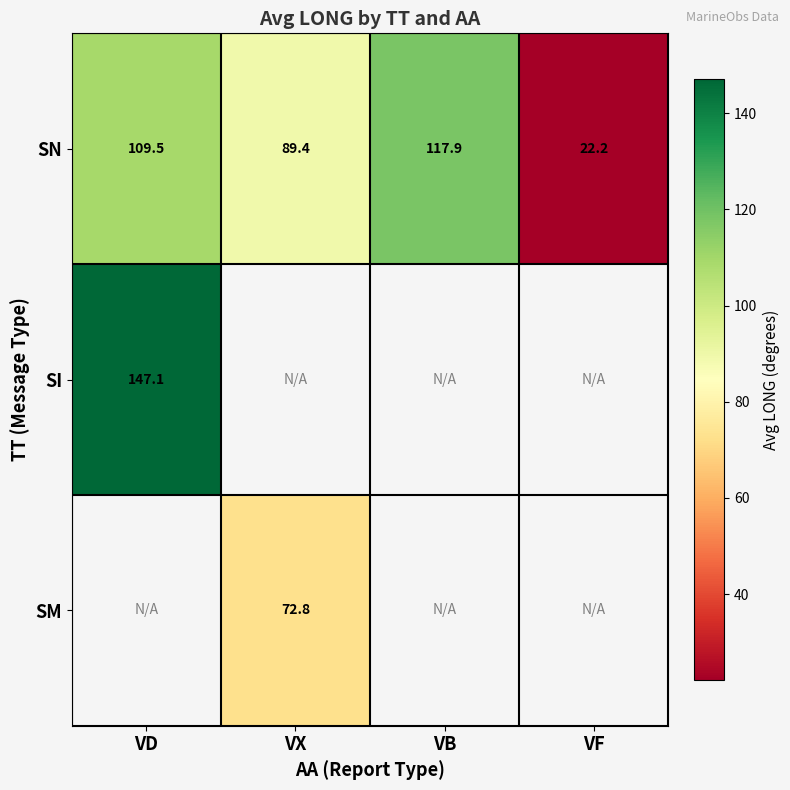

The value of SN at VX is 89.4. True or false?

True